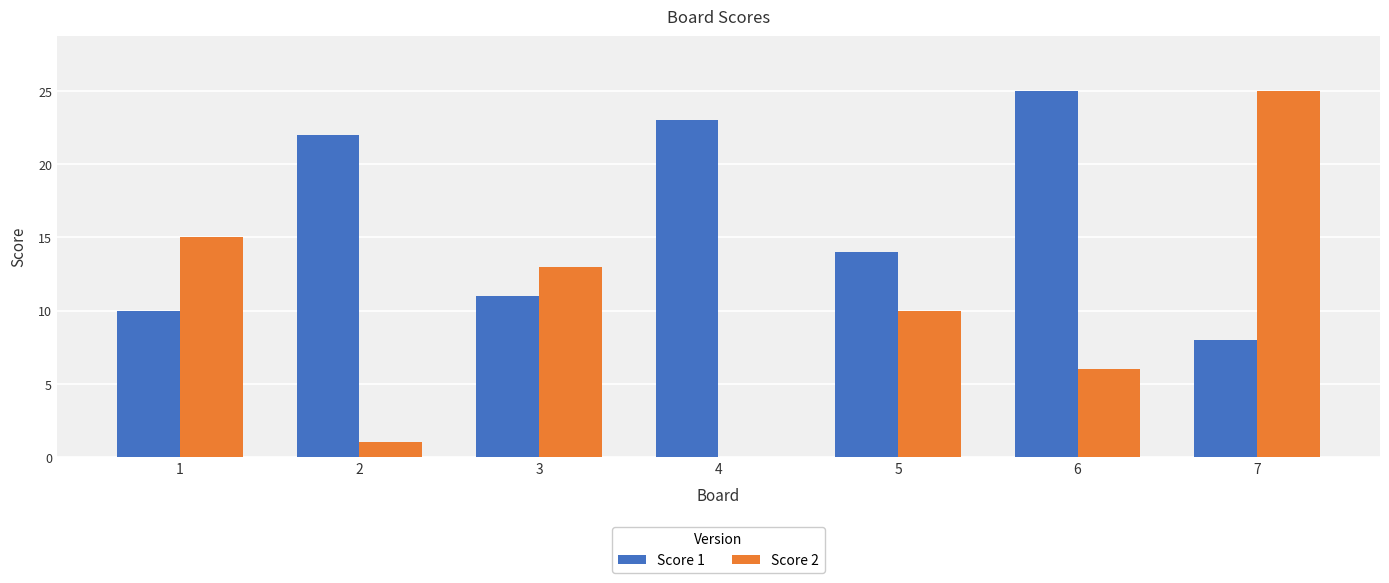

At which label does Score 2 reach its peak?

7